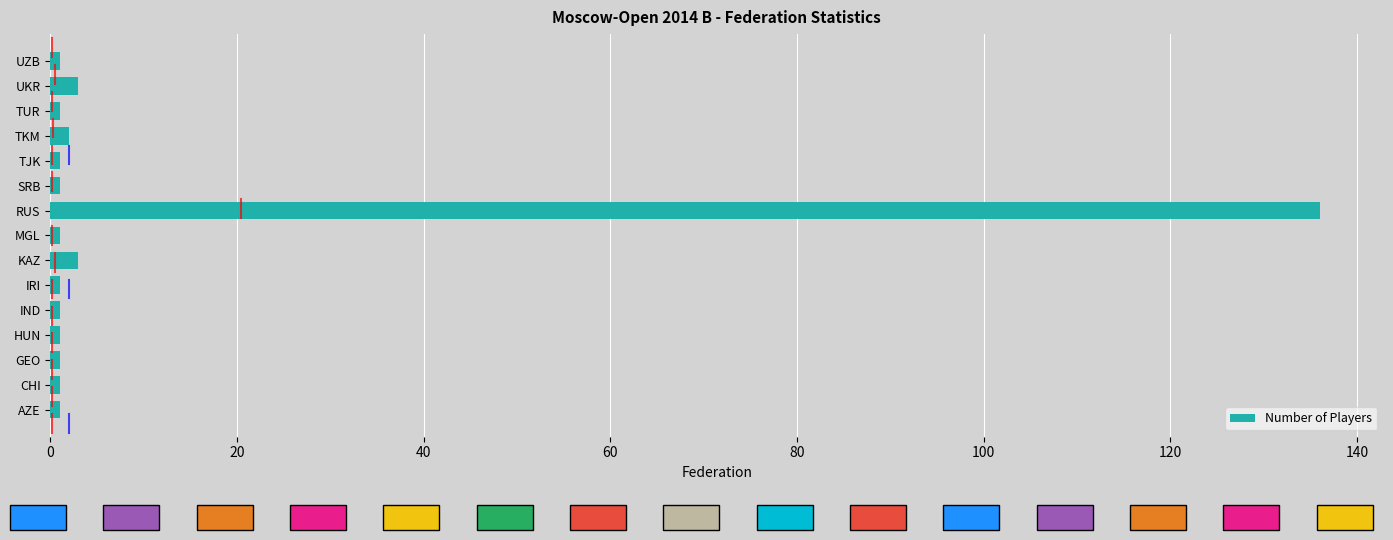

Reading top to bottom, transcribe all the data shown in this chart.

UZB=1	UKR=3	TUR=1	TKM=2	TJK=1	SRB=1	RUS=136	MGL=1	KAZ=3	IRI=1	IND=1	HUN=1	GEO=1	CHI=1	AZE=1